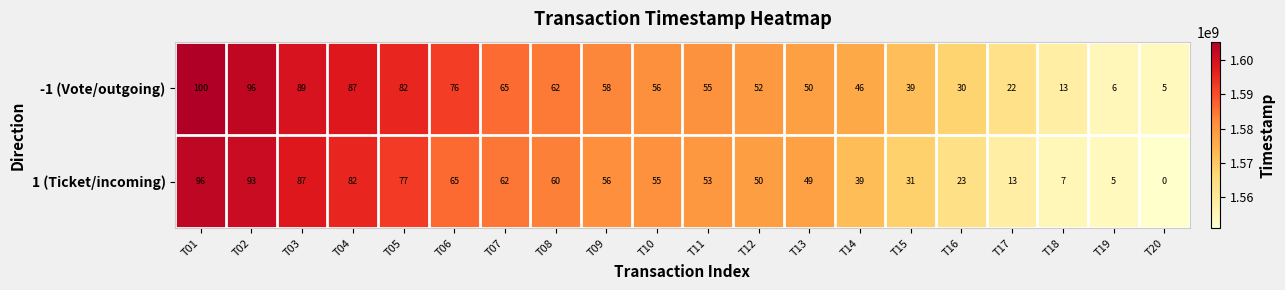

List the series in order of their overall mean, highest first.

-1 (Vote/outgoing), 1 (Ticket/incoming)